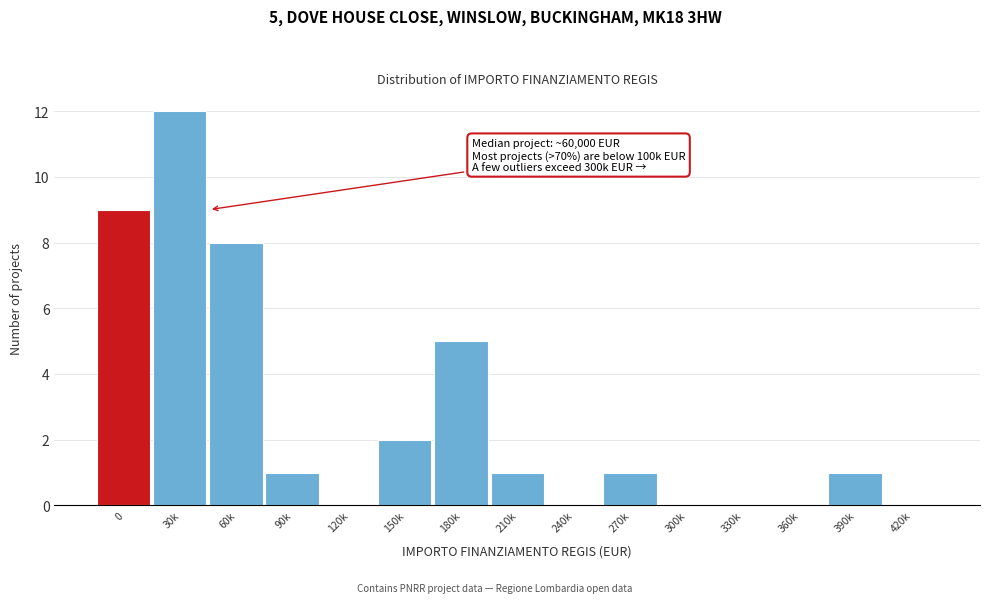

Reading left to right, what are all the values shown in this chart?

0=9	30k=12	60k=8	90k=1	120k=0	150k=2	180k=5	210k=1	240k=0	270k=1	300k=0	330k=0	360k=0	390k=1	420k=0